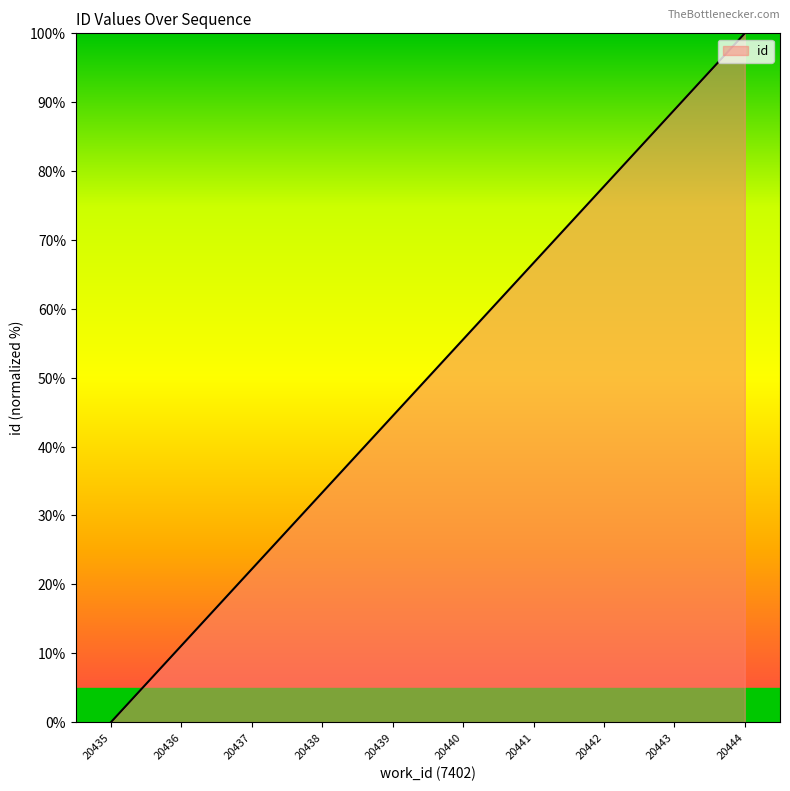

Is it true that the value at 20437 is 38.8?

False